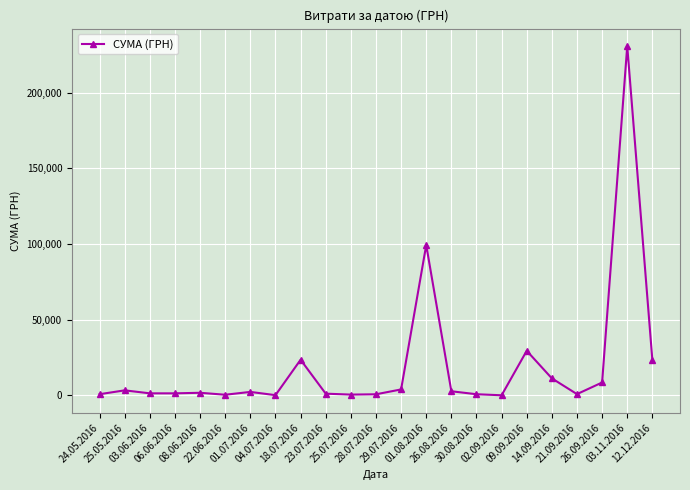

What is the difference between the maximum and minimum values?

230824.8